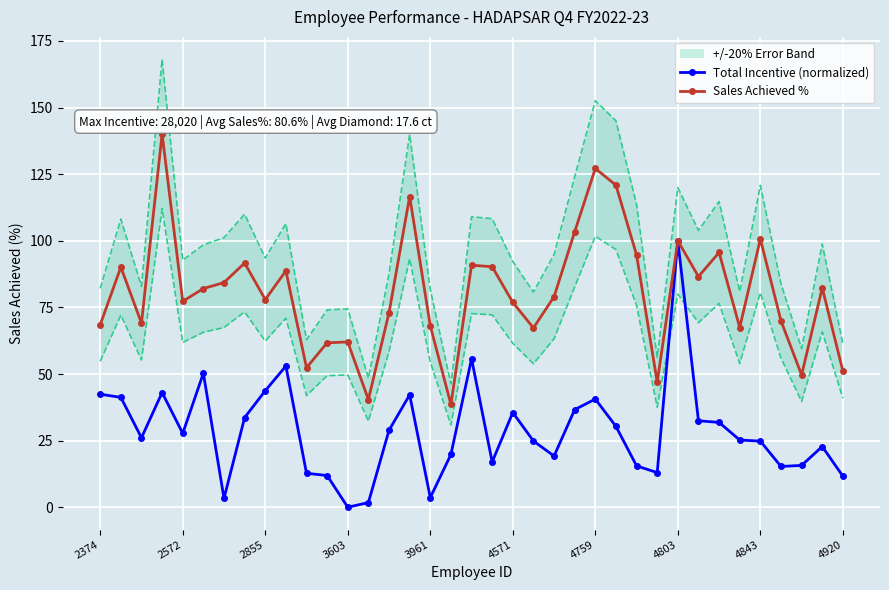

The Sales Achieved % series shows 90.8 at 18. True or false?

True